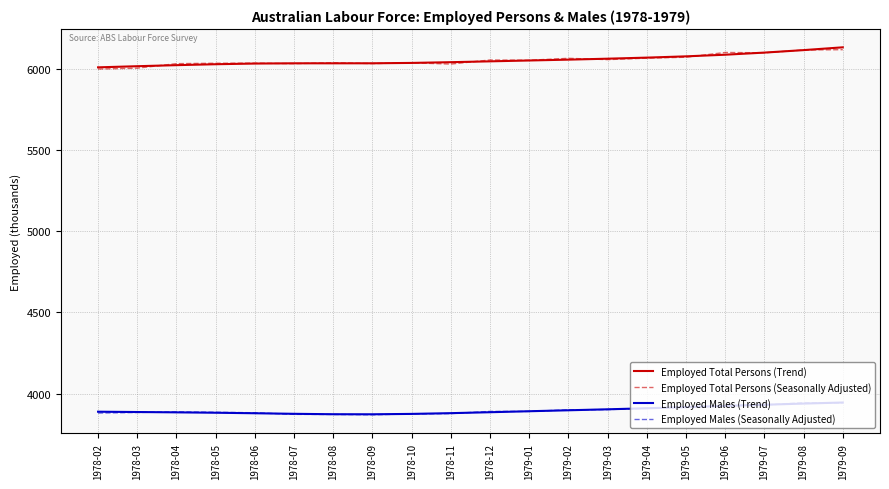

True or false: Employed Total Persons (Seasonally Adjusted) and Employed Males (Seasonally Adjusted) intersect in this chart.

False